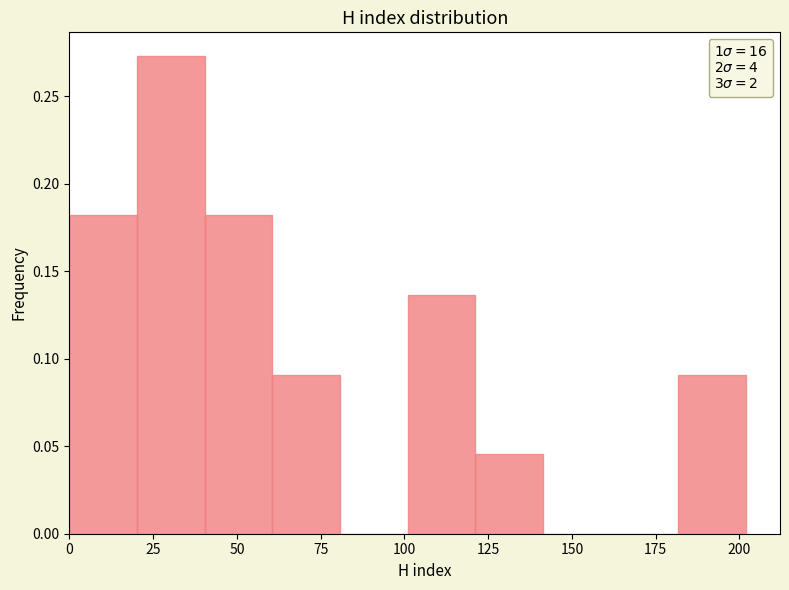

How tall is the bar that spans 40 to 60 on the x-axis? Neither the bar edges nor the heights are printed on the chart, so give them approximately, as read against the axes.

0.180